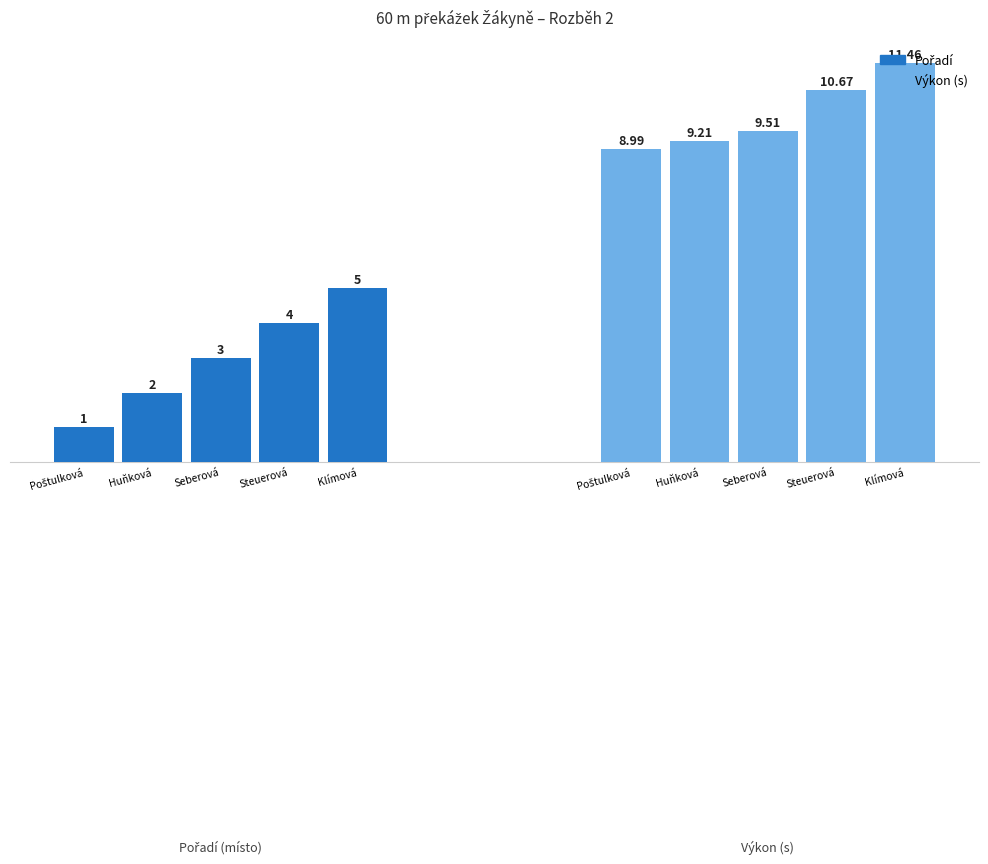

Rank the series by their average value, from lowest to highest.

Pořadí, Výkon (s)